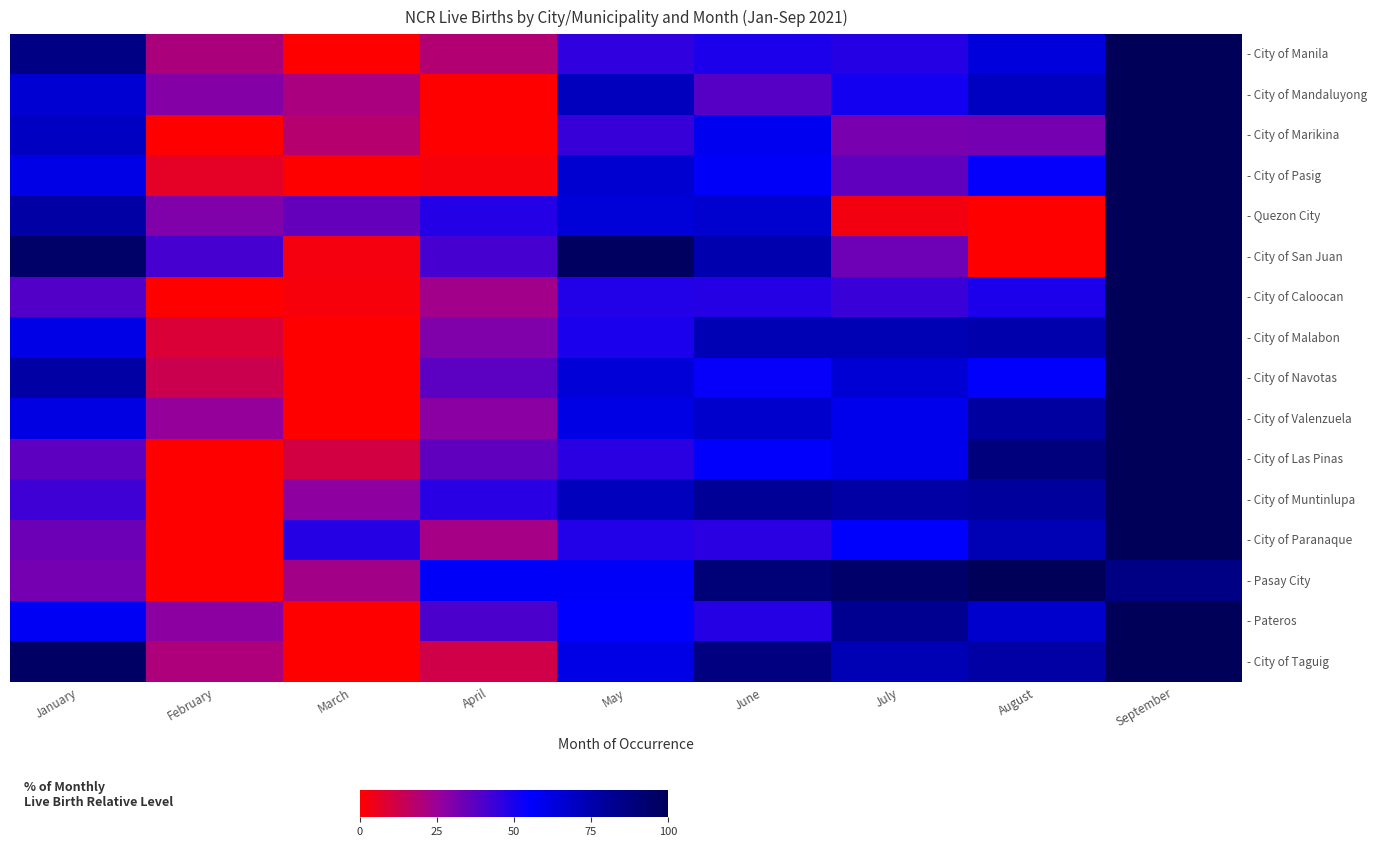

What is the greatest value displayed?

100.0